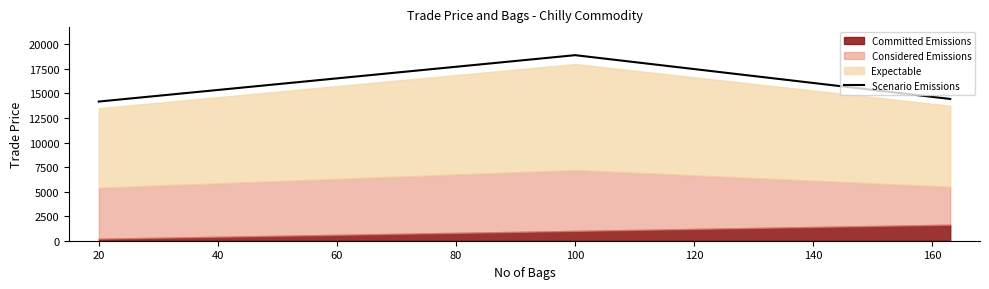

What is the maximum value for Scenario Emissions?

18900.0